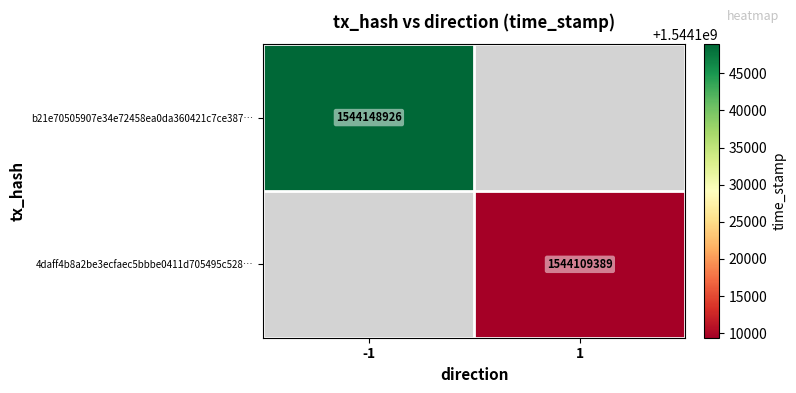

The value of b21e70505907e34e72458ea0da360421c7ce387… at -1 is 1544148926. True or false?

True